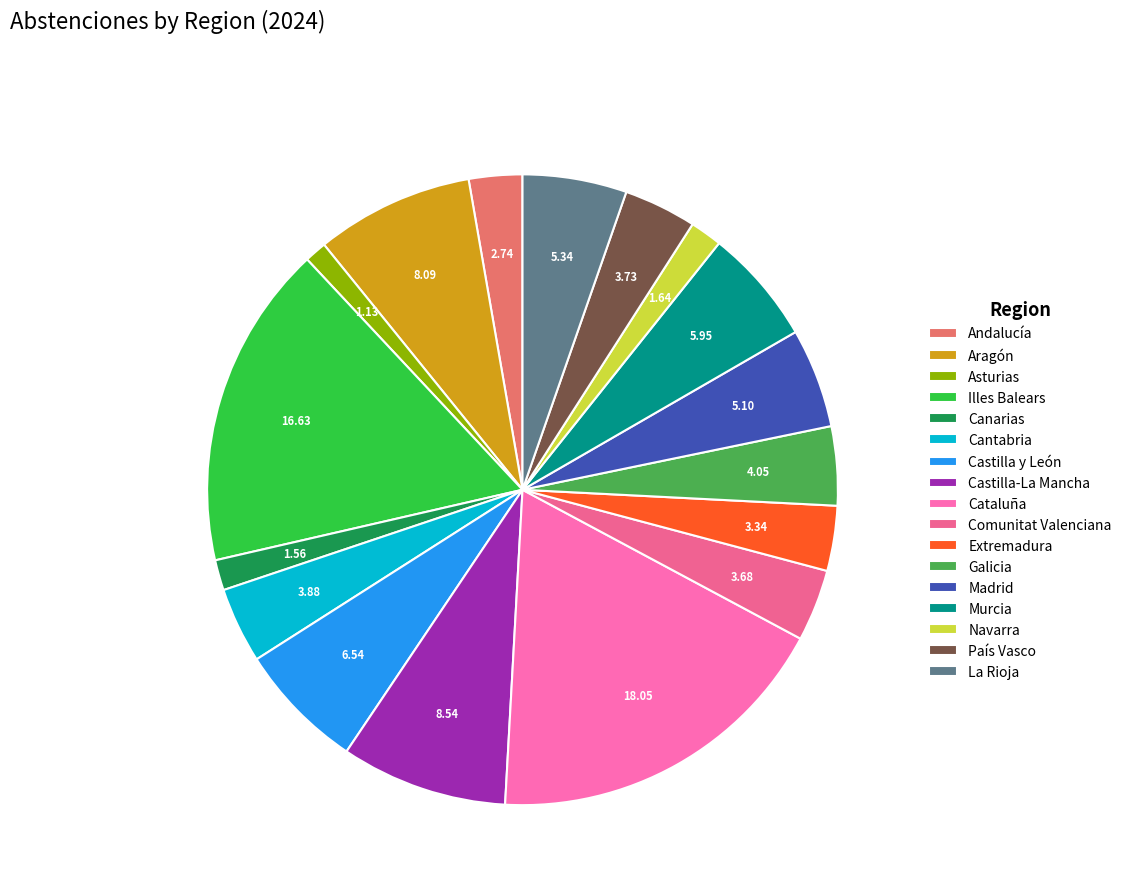

Rank the categories by value from lowest to highest.

Asturias, Canarias, Navarra, Andalucía, Extremadura, Comunitat Valenciana, País Vasco, Cantabria, Galicia, Madrid, La Rioja, Murcia, Castilla y León, Aragón, Castilla-La Mancha, Illes Balears, Cataluña